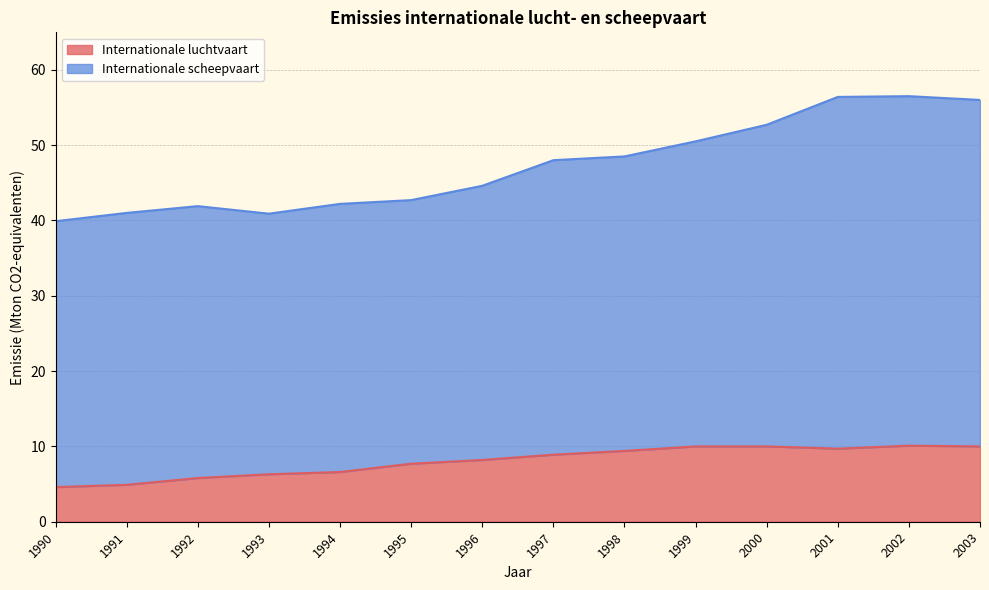

What is the total value across all series at 2003?

56.0